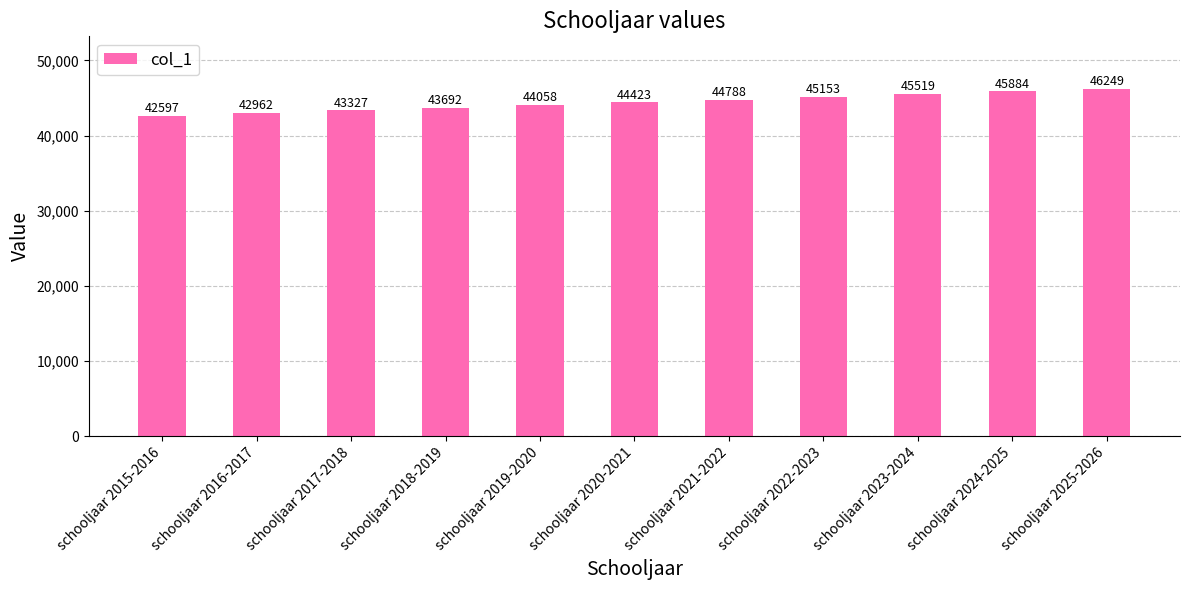

What position from the left is schooljaar 2021-2022?

7